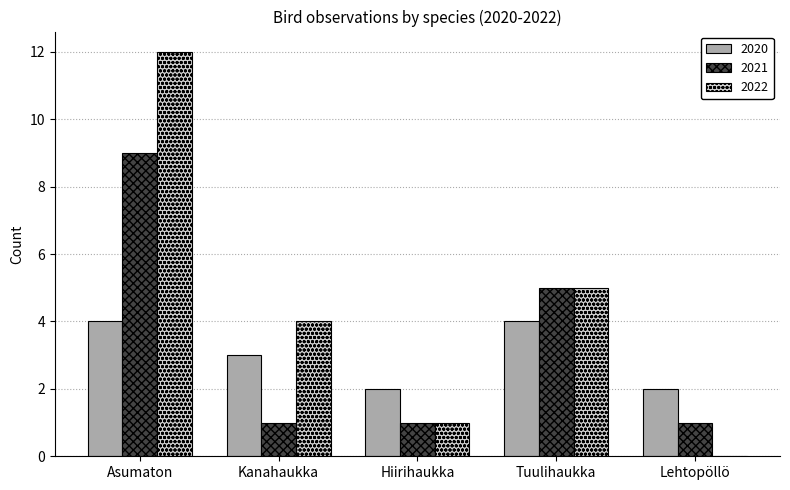

Between Asumaton and Hiirihaukka, which series saw the biggest shift?

2022